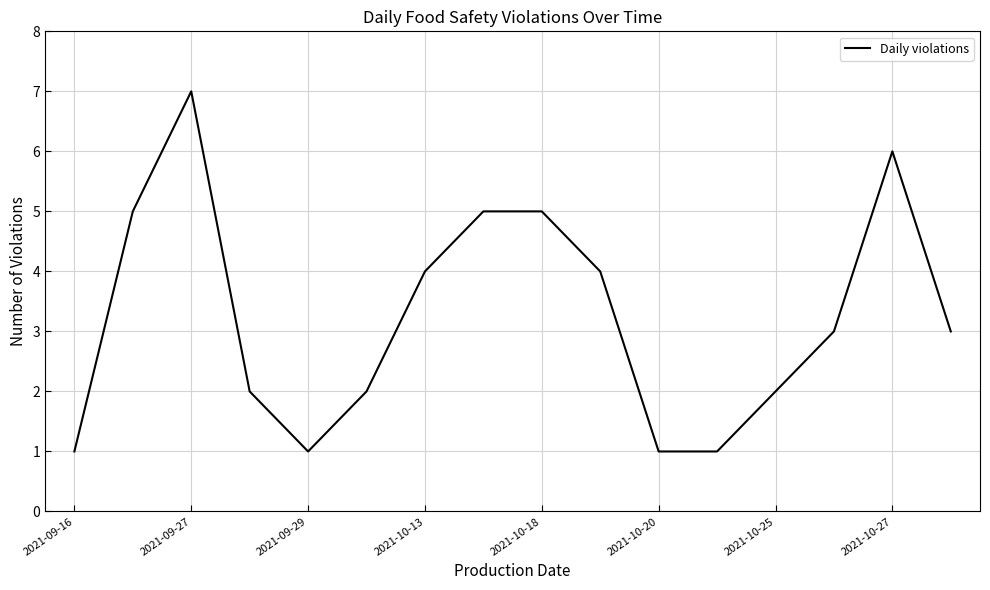

What is the greatest value displayed?

7